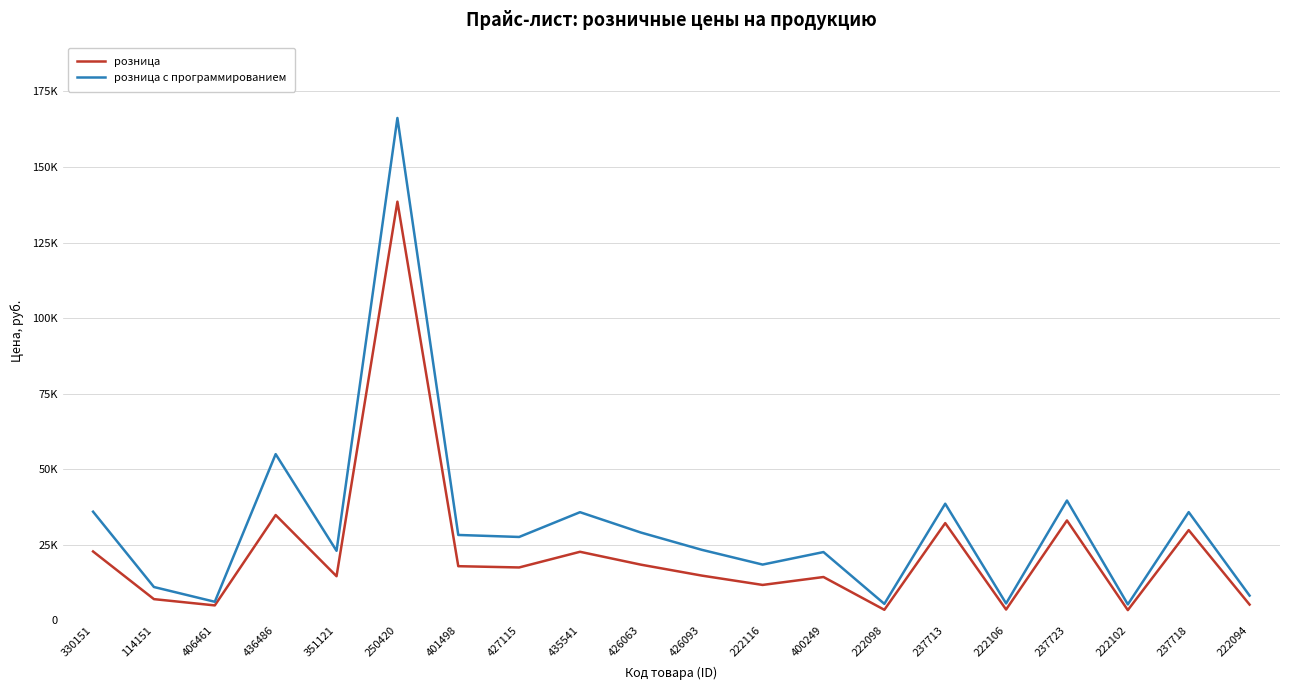

Is this an area chart (filled region under the line)?

No